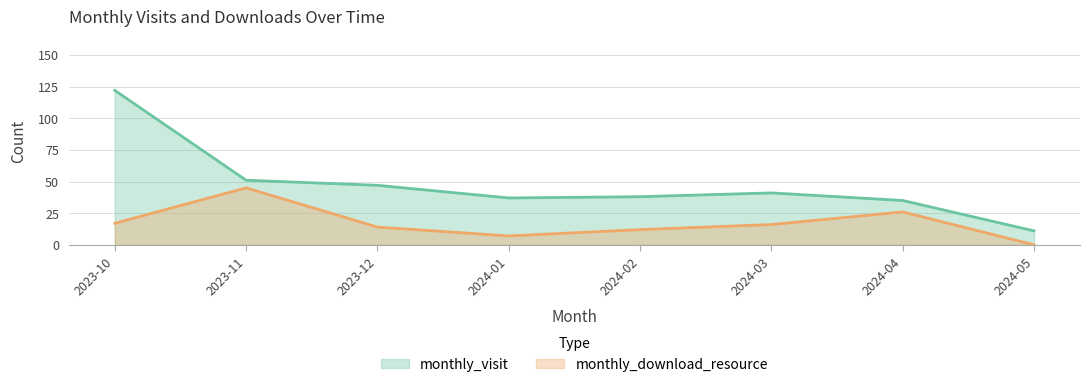

List the labels in order of monthly_download_resource value, smallest first.

2024-05, 2024-01, 2024-02, 2023-12, 2024-03, 2023-10, 2024-04, 2023-11